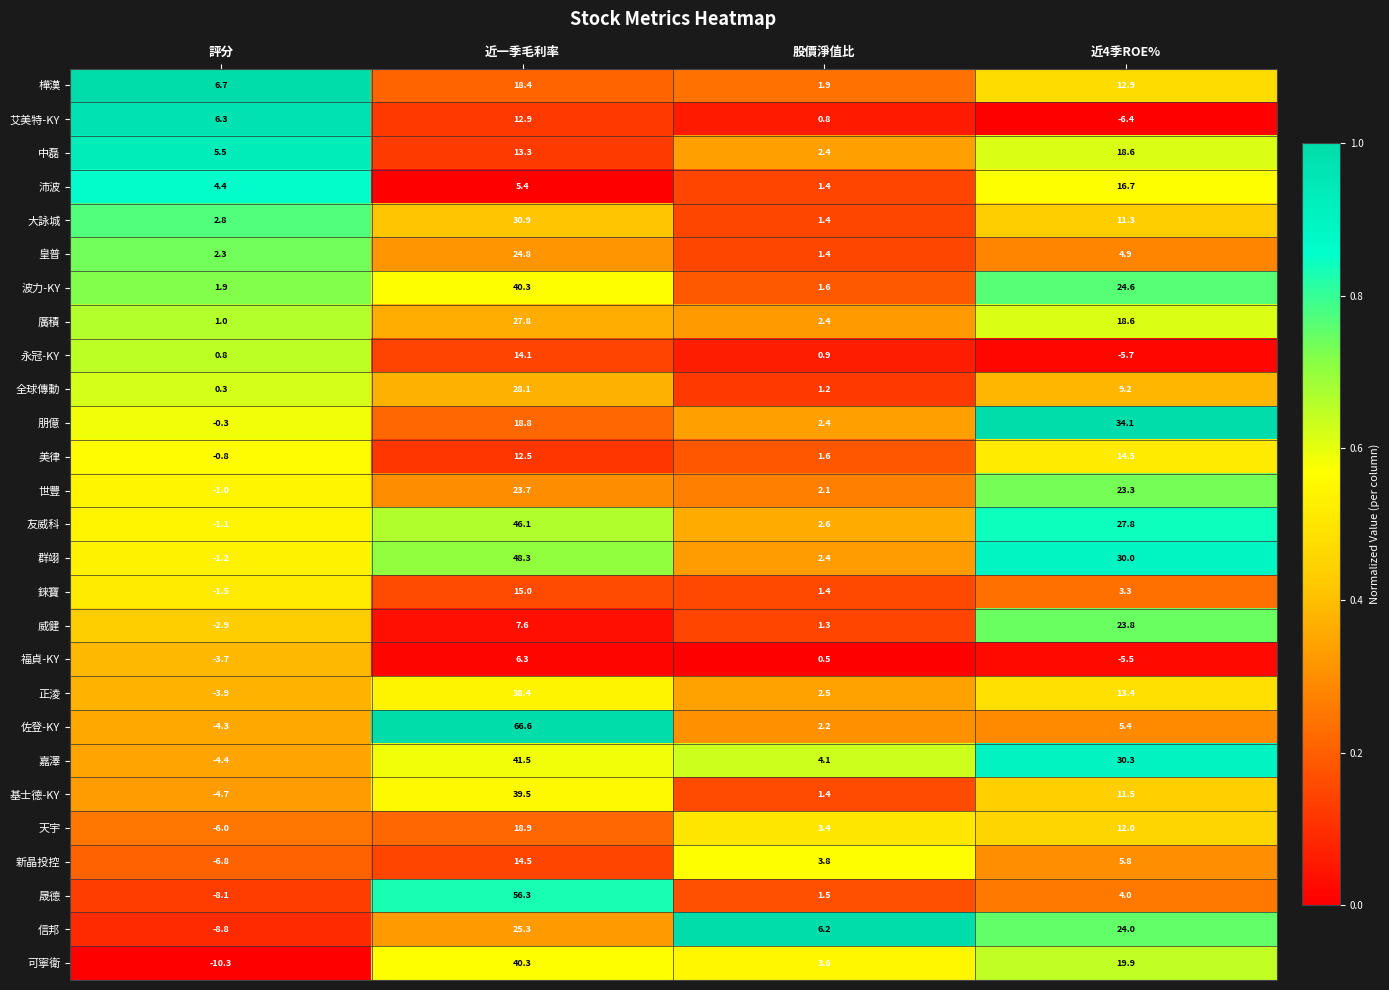

Between 評分 and 股價淨值比, which series saw the biggest shift?

信邦